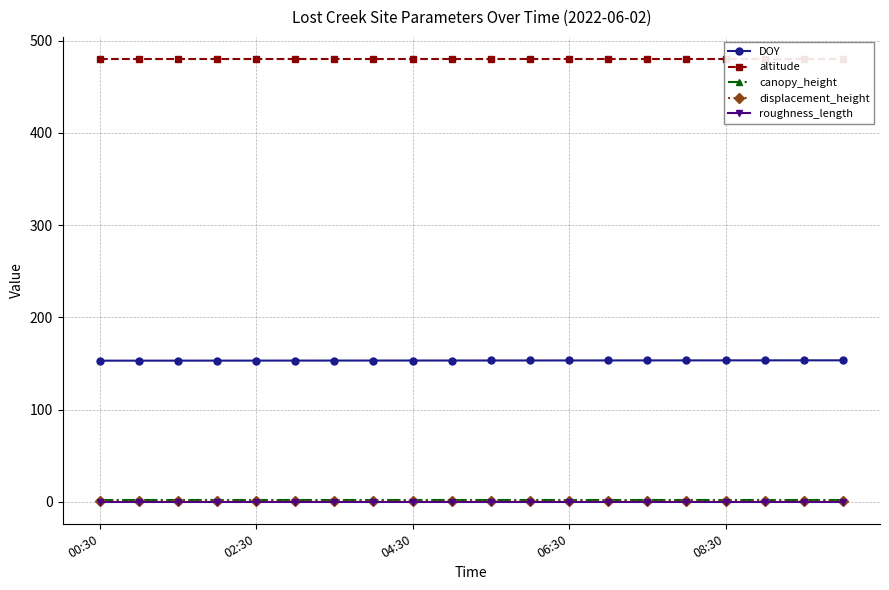

What is the lowest value of the DOY series?

153.0